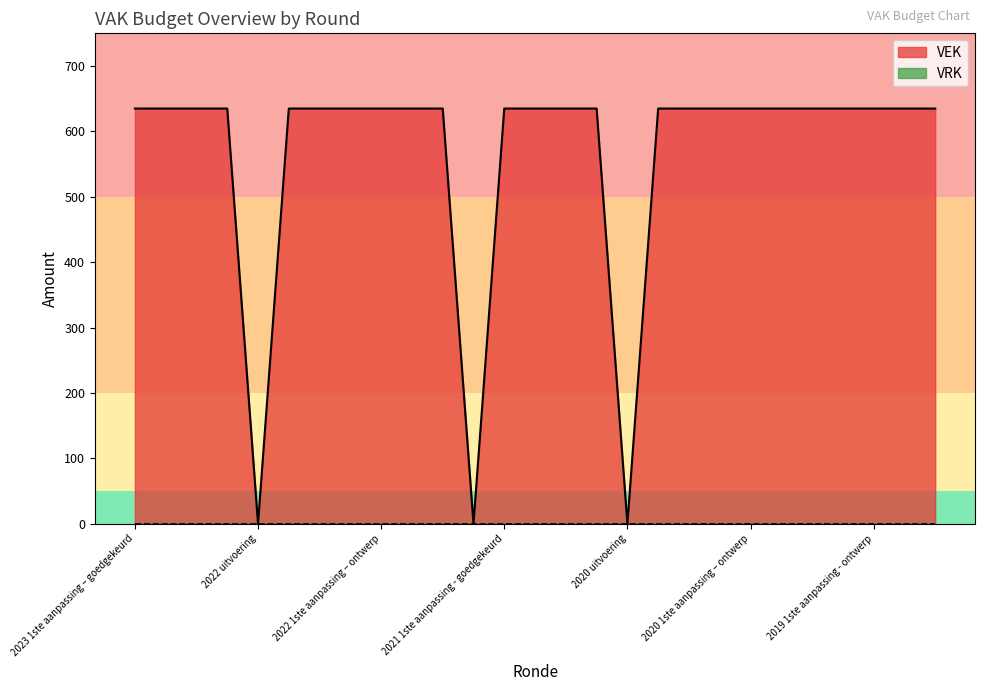

At which label is the value closest to 317?

2022 uitvoering